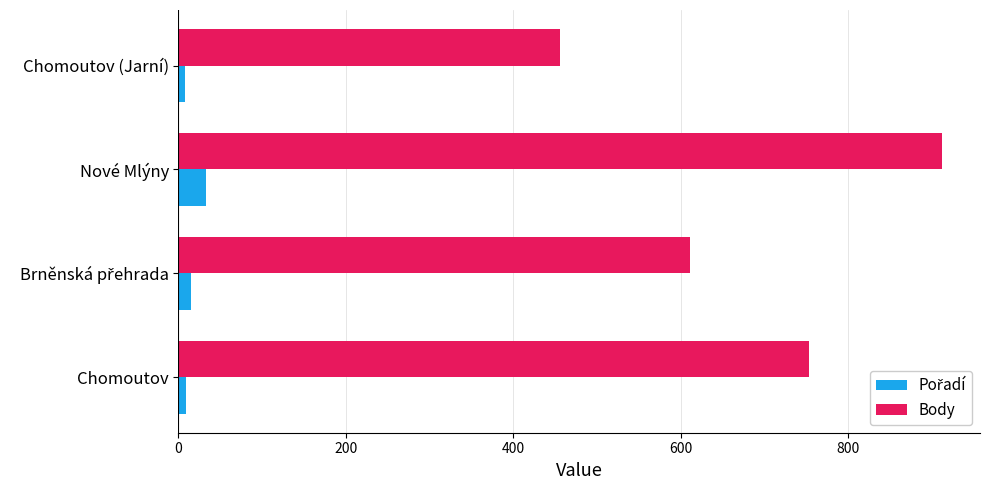

Count the number of data series in this chart.

2